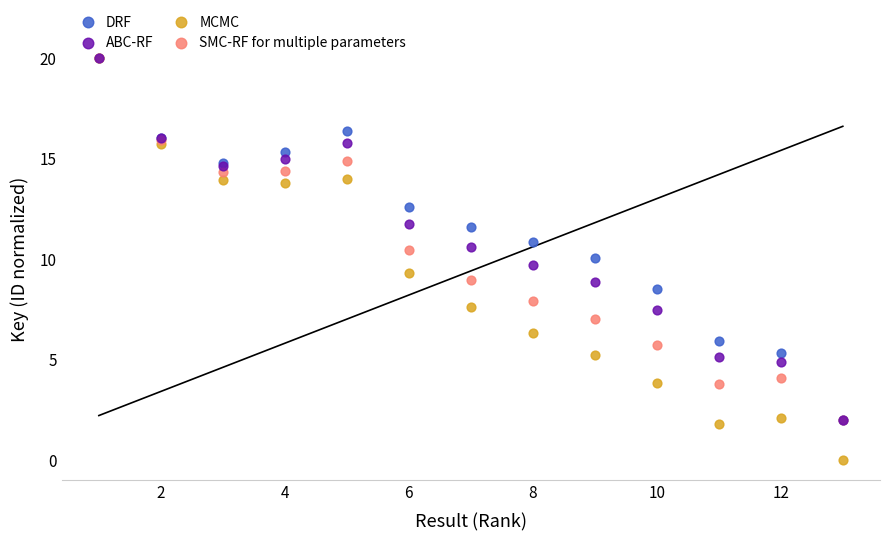

What are all the series names shown in the legend?

DRF, ABC-RF, MCMC, SMC-RF for multiple parameters